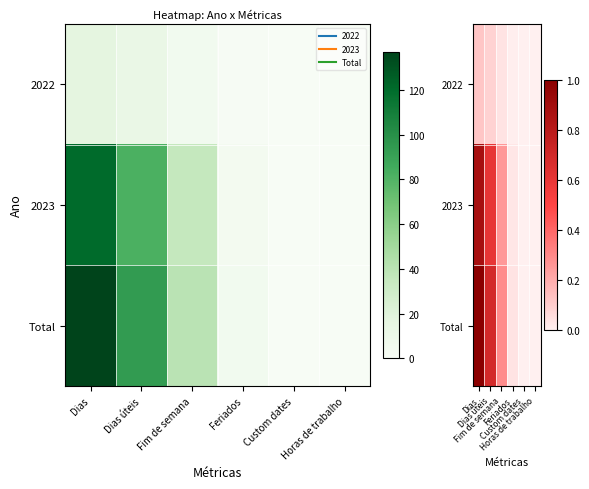

How many categories are shown in the chart?

6